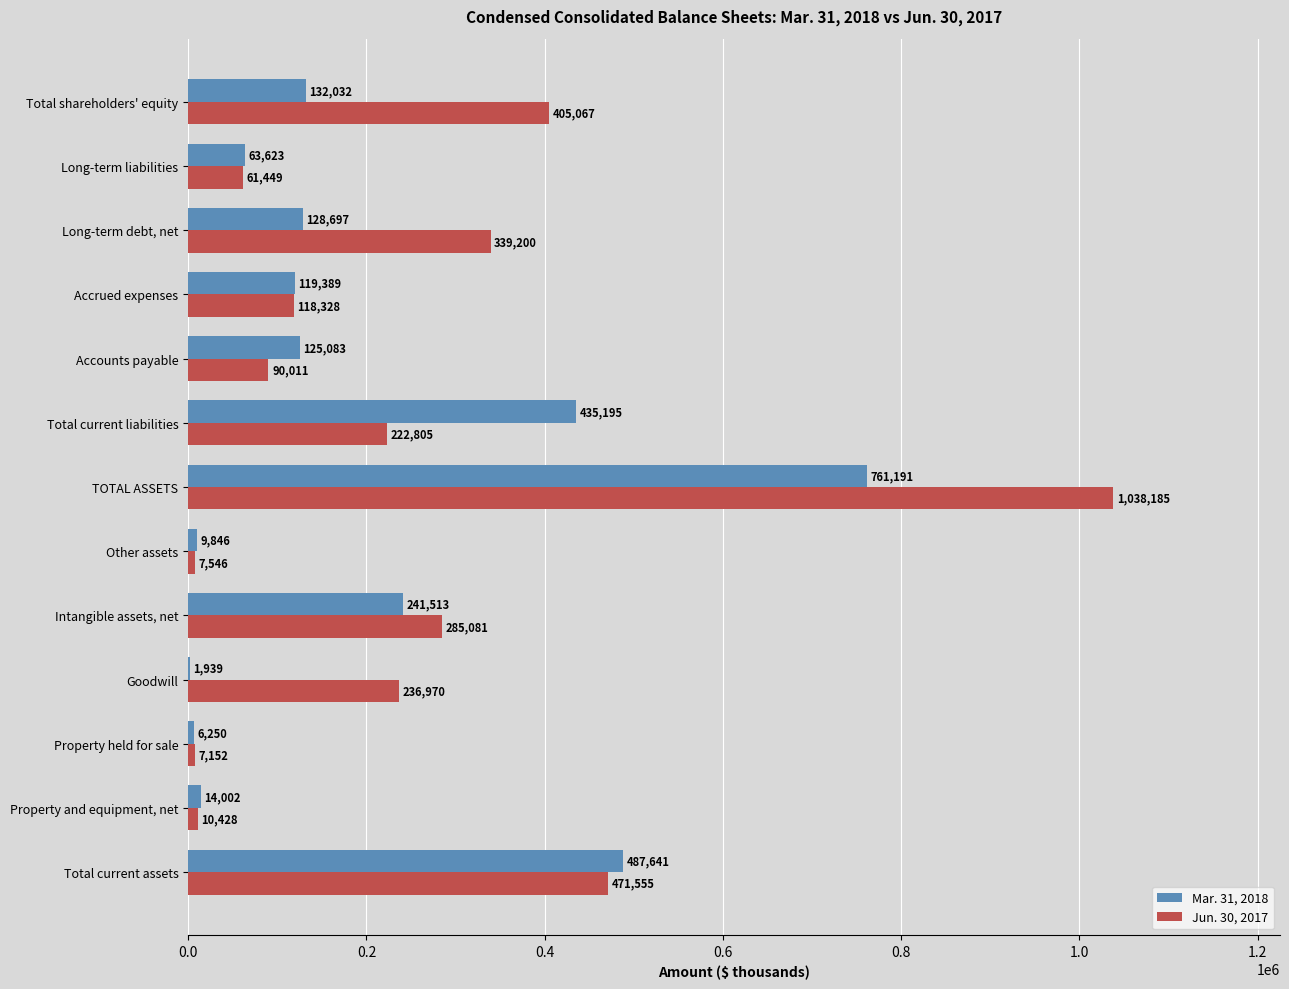

Between Property held for sale and Intangible assets, net, which series saw the biggest shift?

Jun. 30, 2017